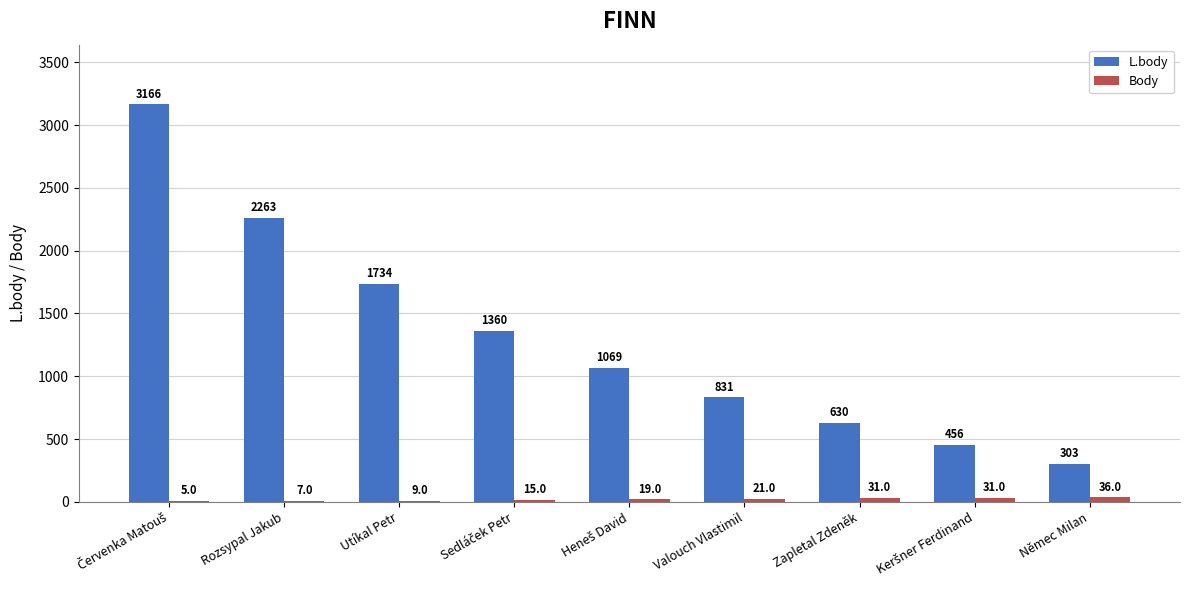

What is the average value of the L.body series?

1312